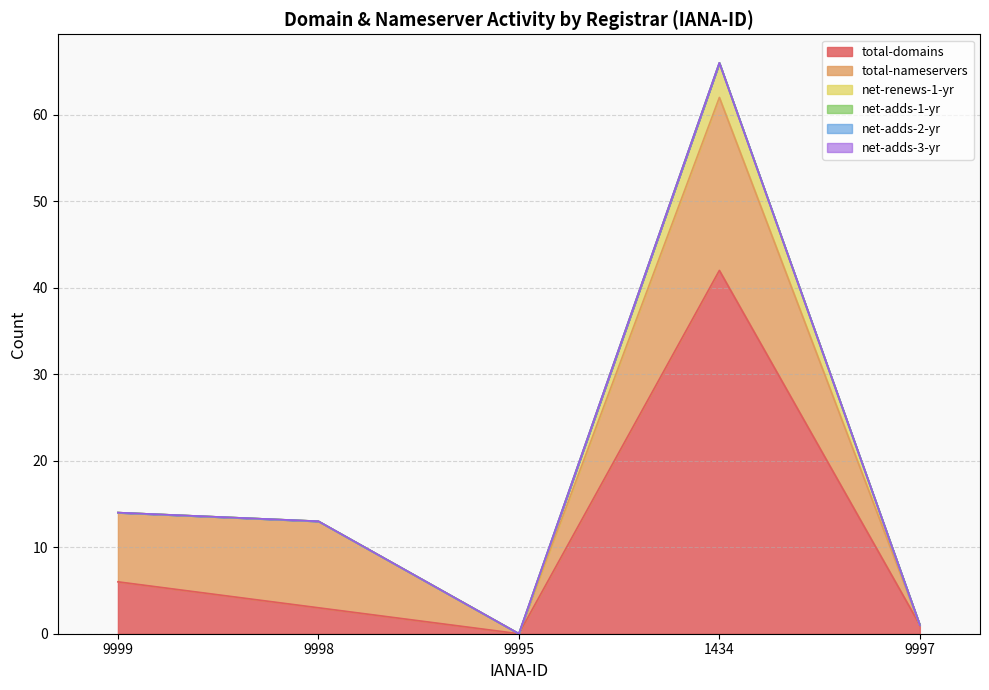

Which series has the largest total across all categories?

total-domains